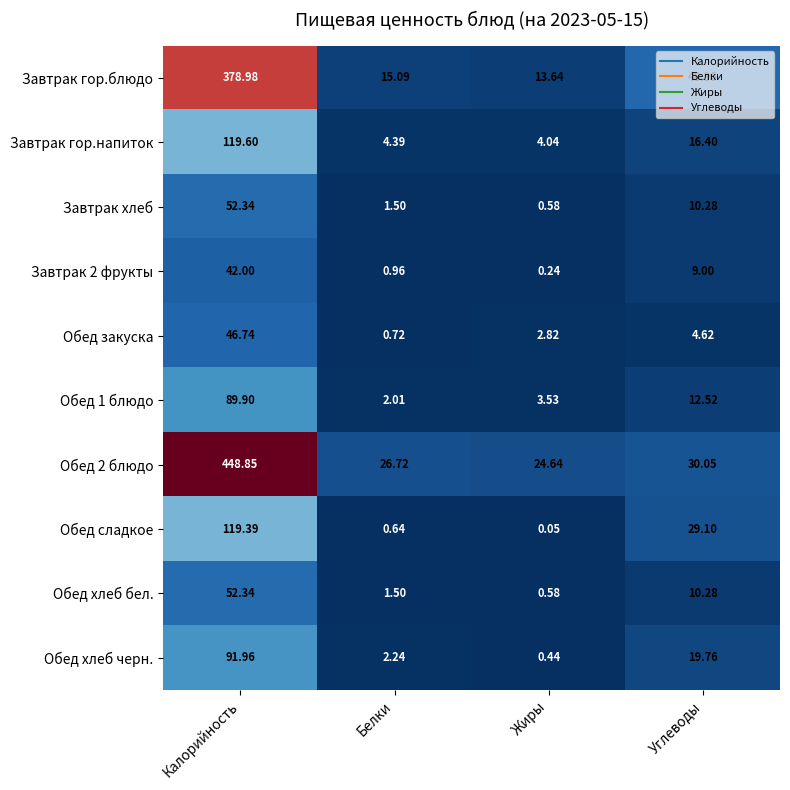

Where does the Обед 1 блюдо series first go above 12?

Калорийность